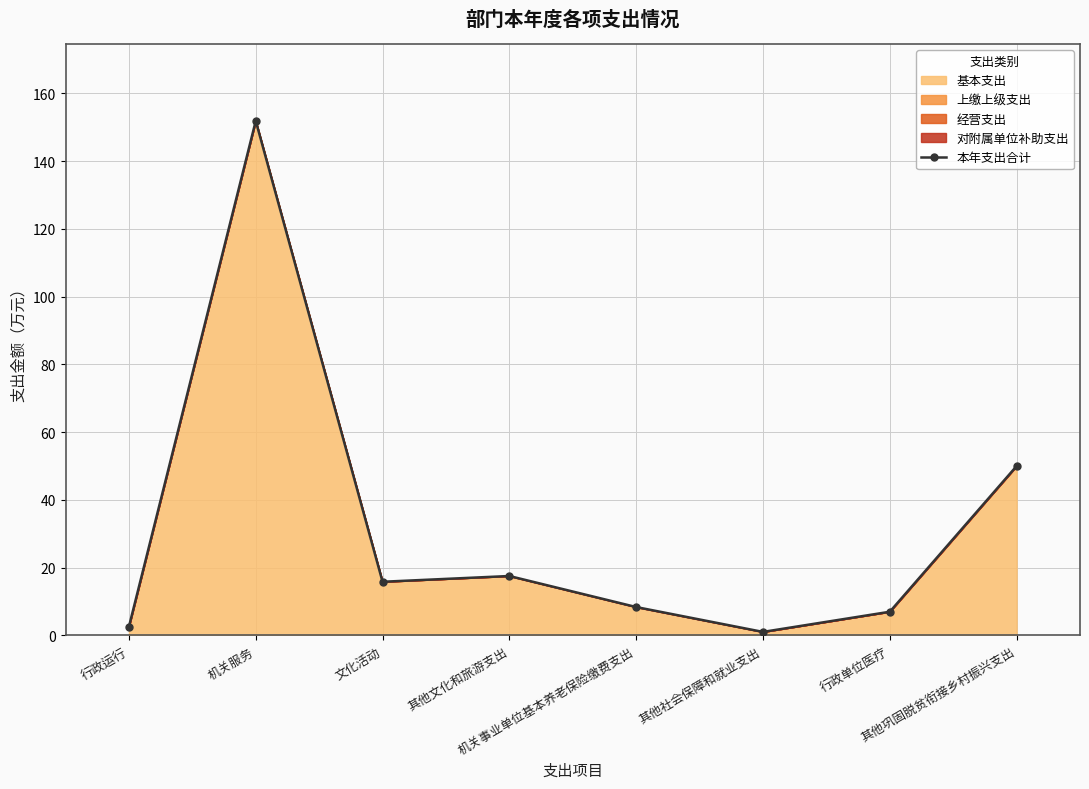

At which category does the chart reach its minimum across all series?

其他社会保障和就业支出